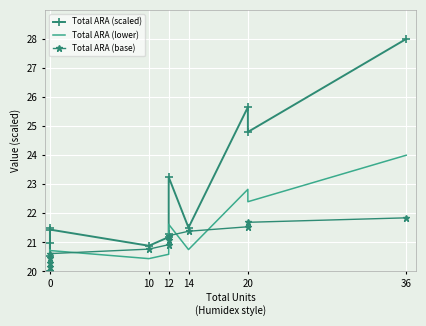

What is the sum of all Total ARA (lower) values?

275.5